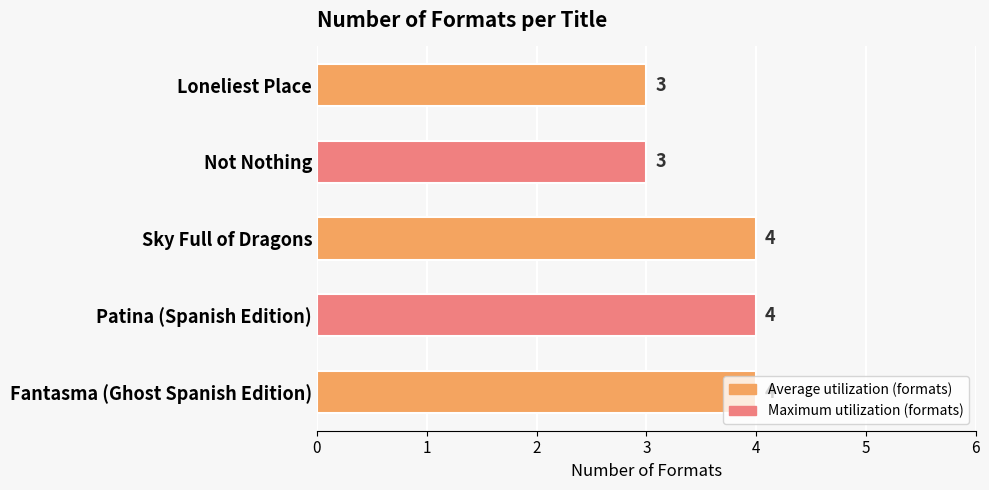

What is the minimum value shown in the chart?

3